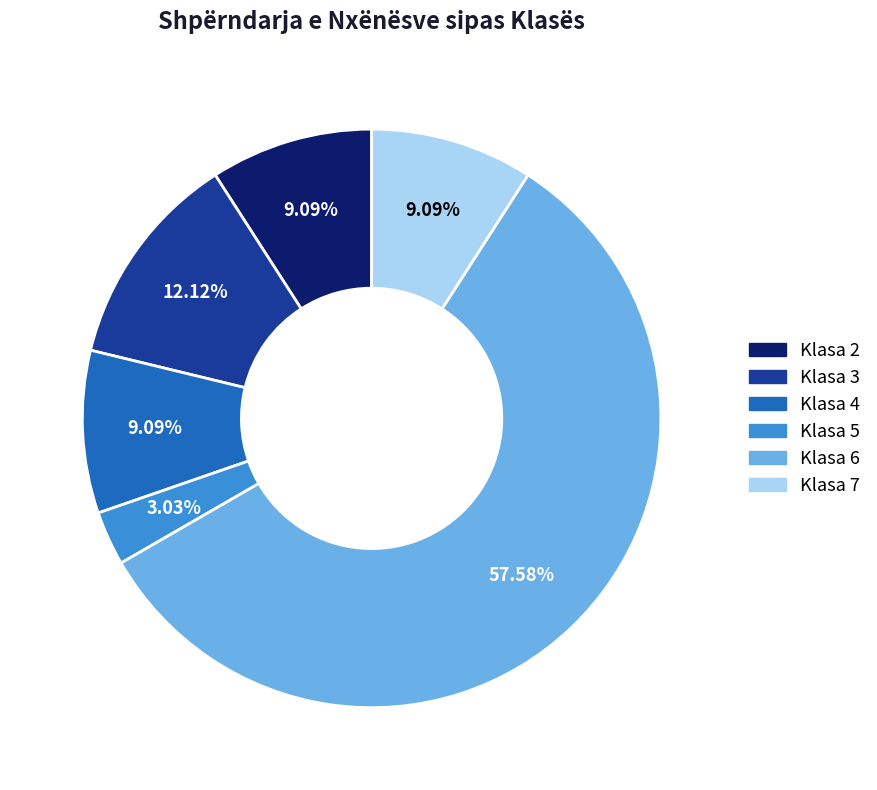

What is the smallest slice in the pie chart?

Klasa 5